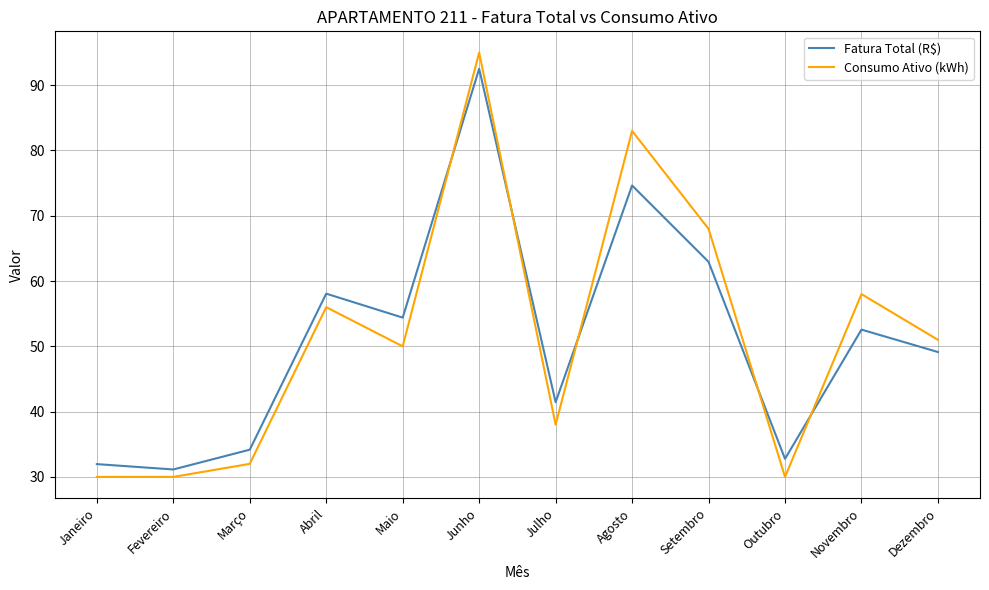

The value of Fatura Total (R$) at Abril is 58.1. True or false?

True